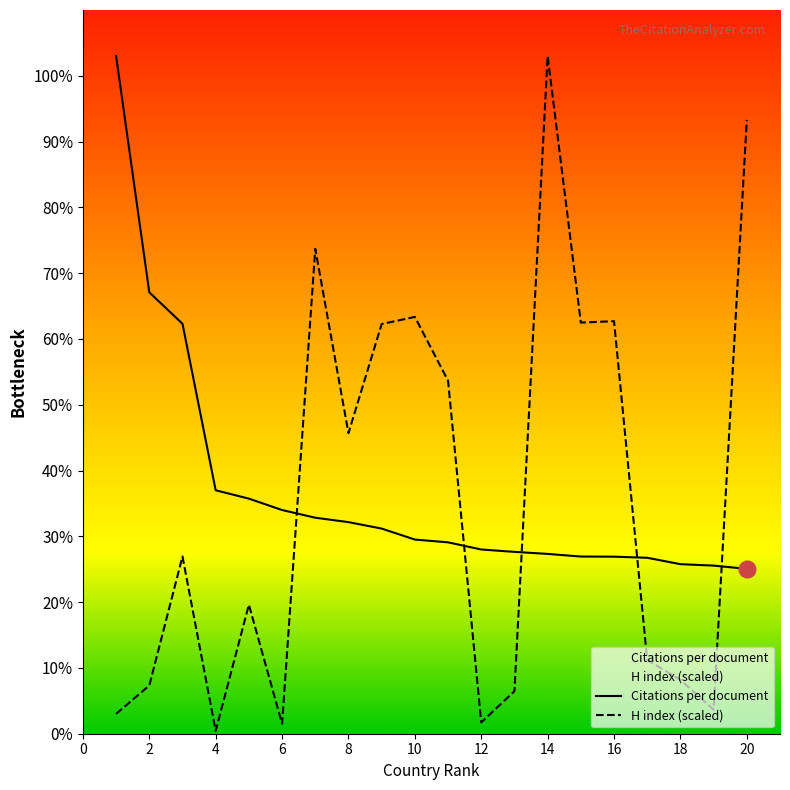

What is the difference between the maximum and minimum values in the Citations per document series?

77.9